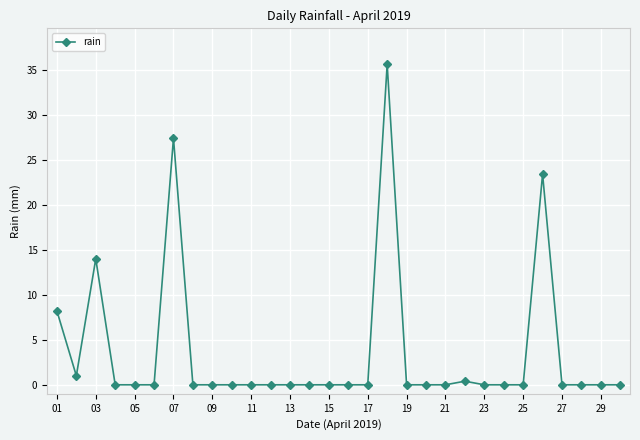

What is the value of the 1st point from the left?

8.2